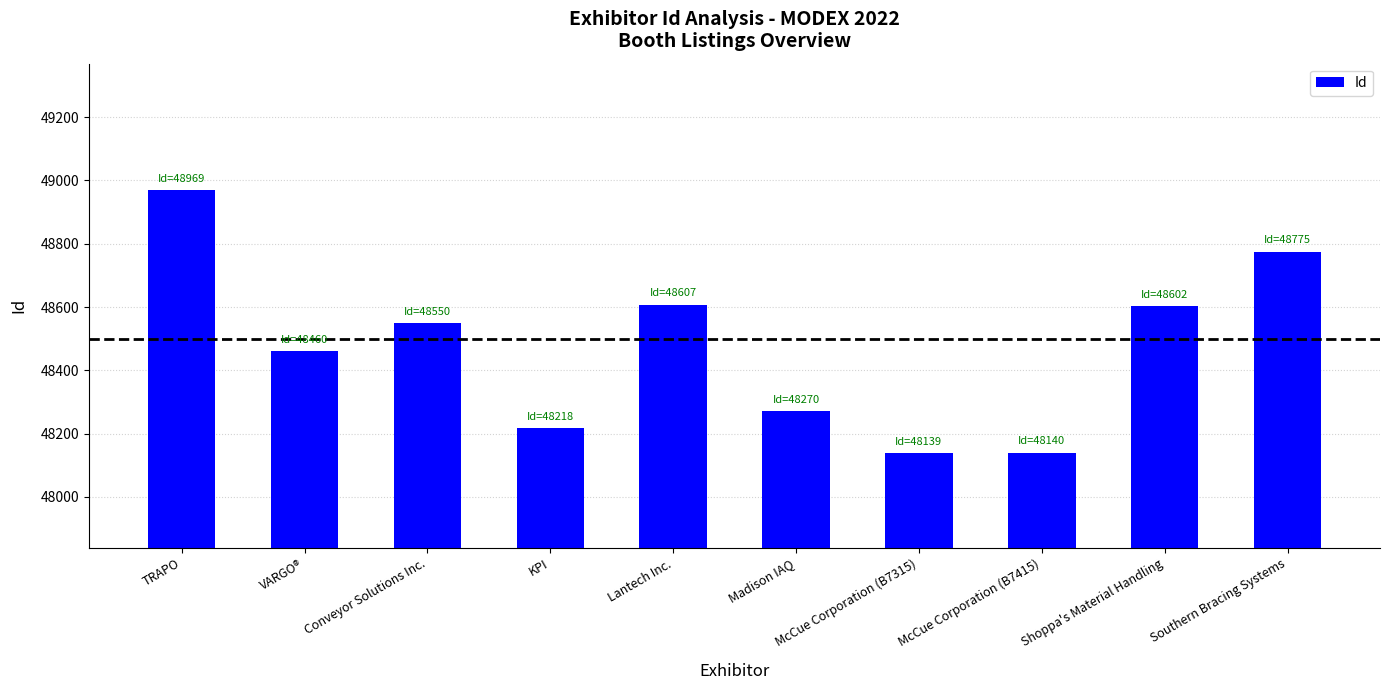

How many data points are less than 48550?

5